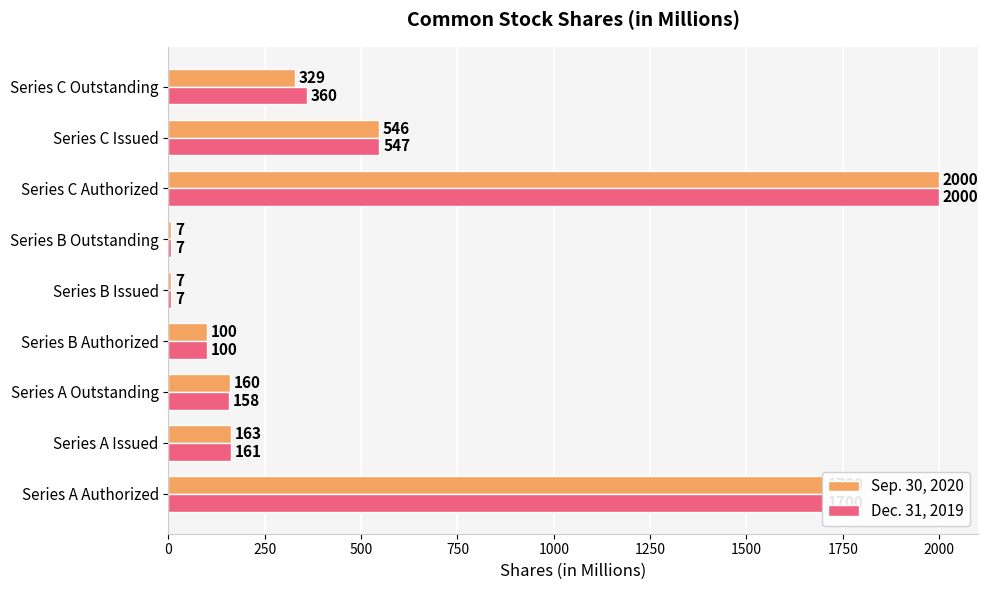

What is the highest value of the Dec. 31, 2019 series?

2000